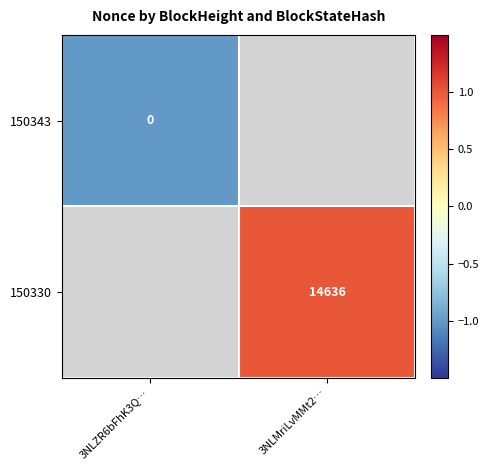

Is it true that 150330 equals 14636 at 3NLMriLvMMt2…?

True